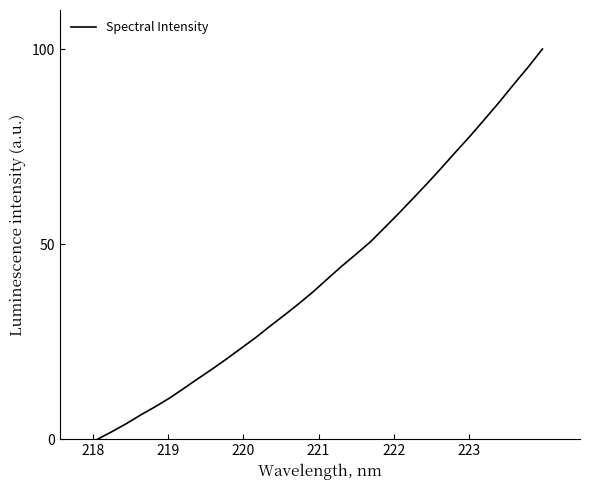

What is the maximum value shown in the chart?

100.0